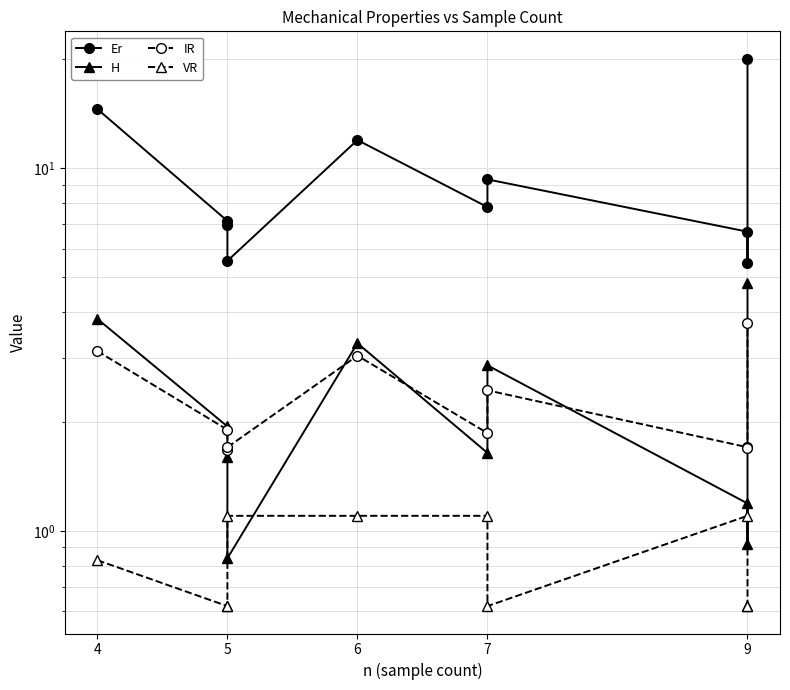

What is the total value across all series at 5?

11.6